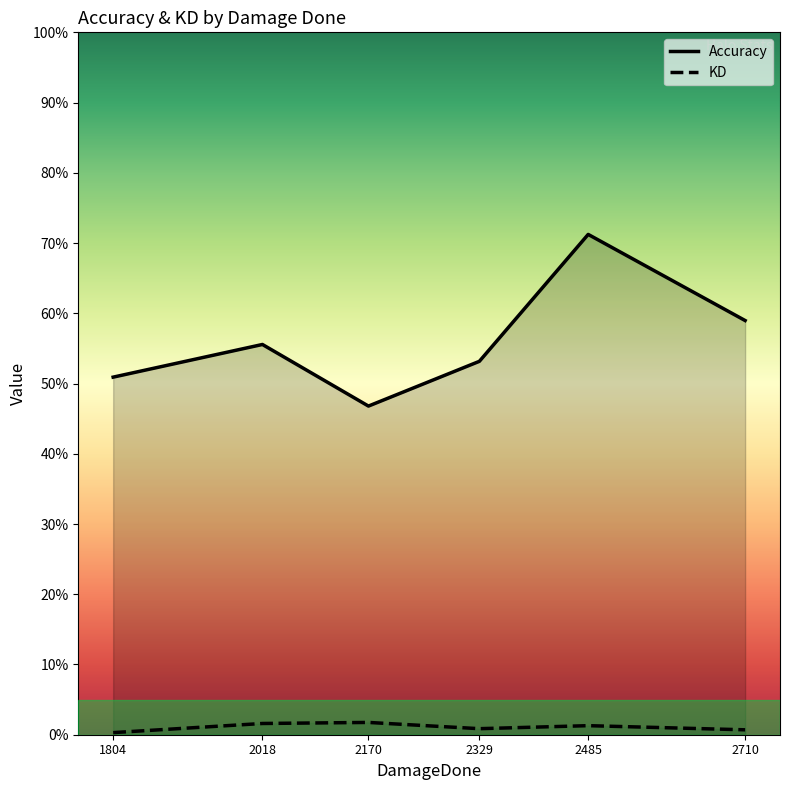

True or false: KD and Accuracy cross at least once.

False